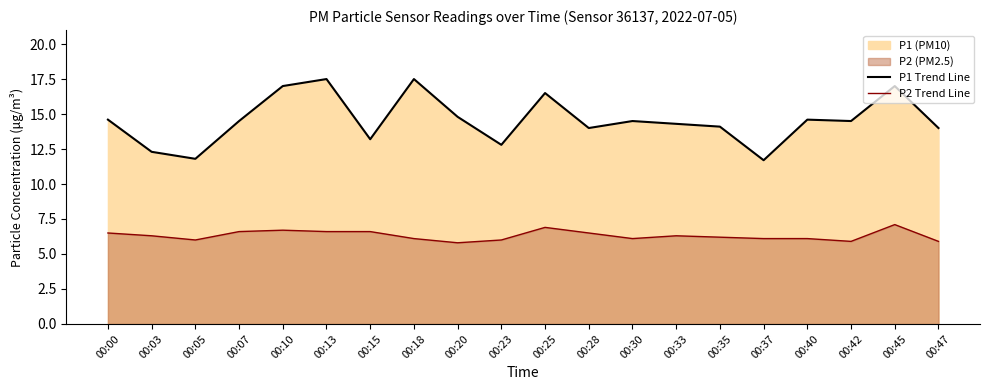

The value of P1 Trend Line at 00:42 is 25.5. True or false?

False